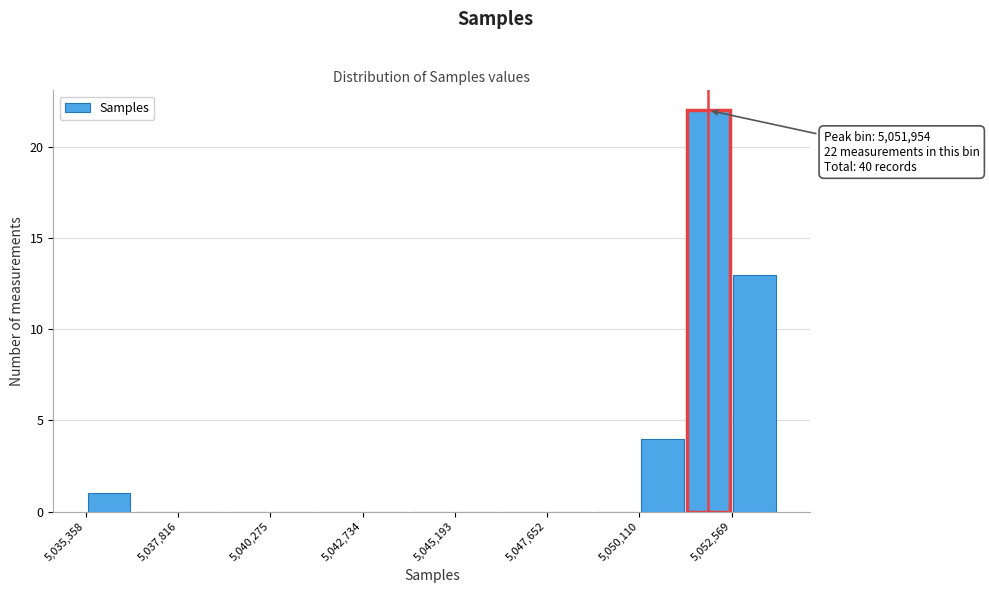

Around what value on the x-axis is the tallest bar? Give the approximate position of its centre, as read against the axis.

5052000